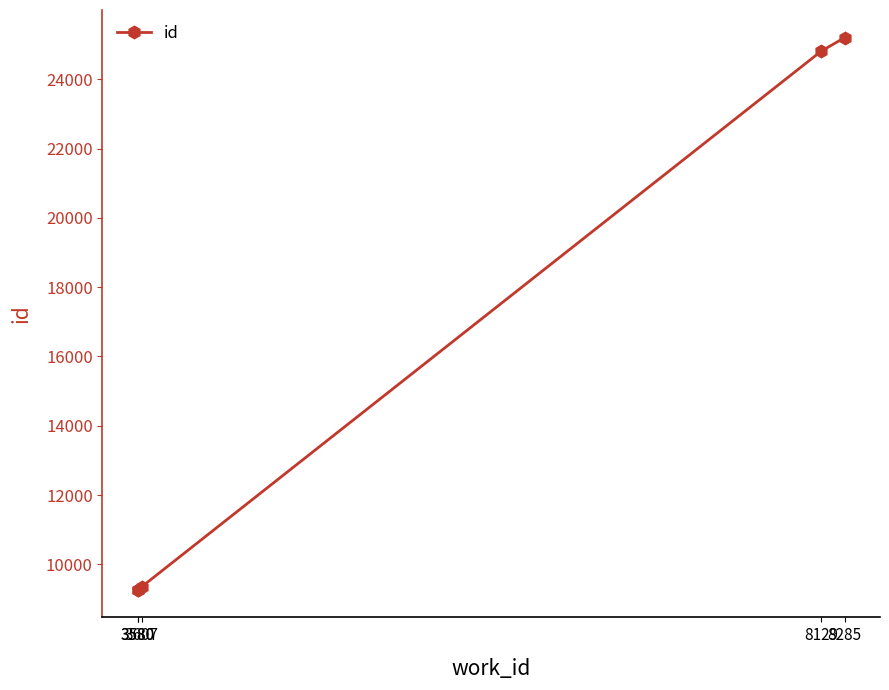

What is the sum of the values at 3580 and 8129?

34077